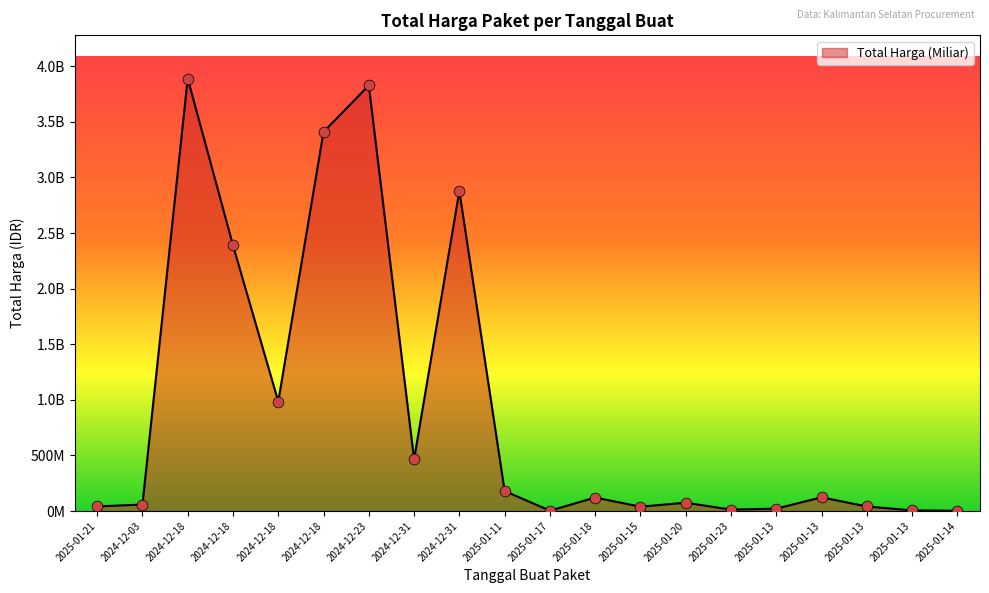

What is the ratio of the value at 2024-12-18 to the value at 2025-01-13?

158.0